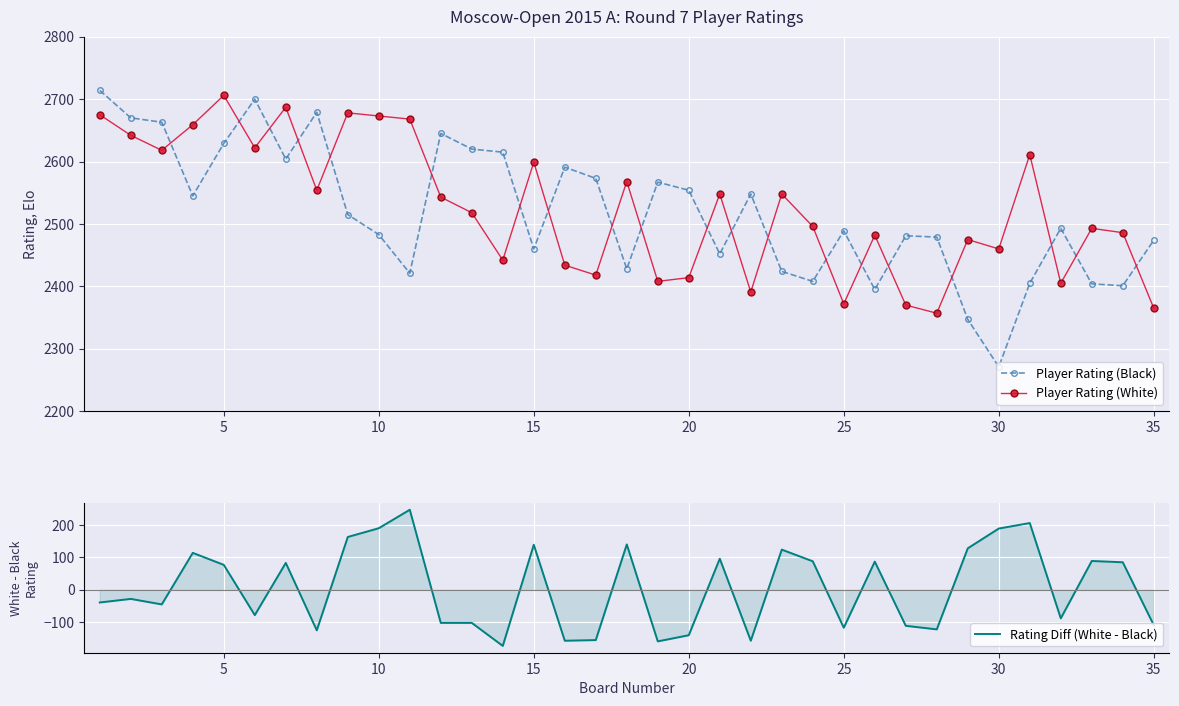

True or false: Player Rating (White) has more than 2 points higher than both neighbors.

True